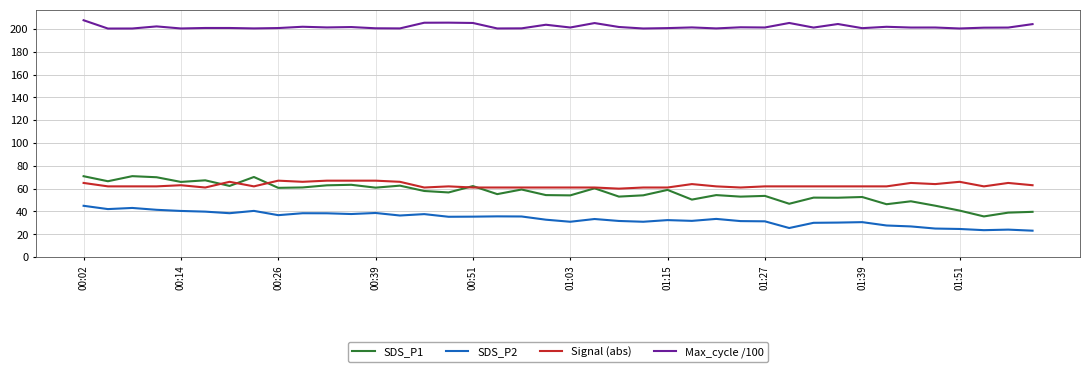

Which series has the largest range (max minus min)?

SDS_P1